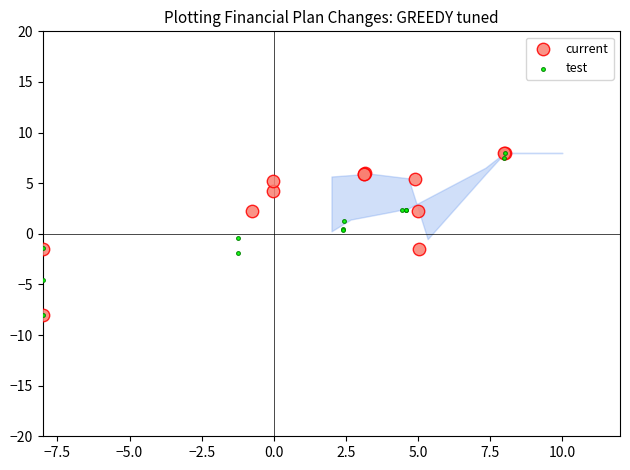

What are all the series names shown in the legend?

current, test